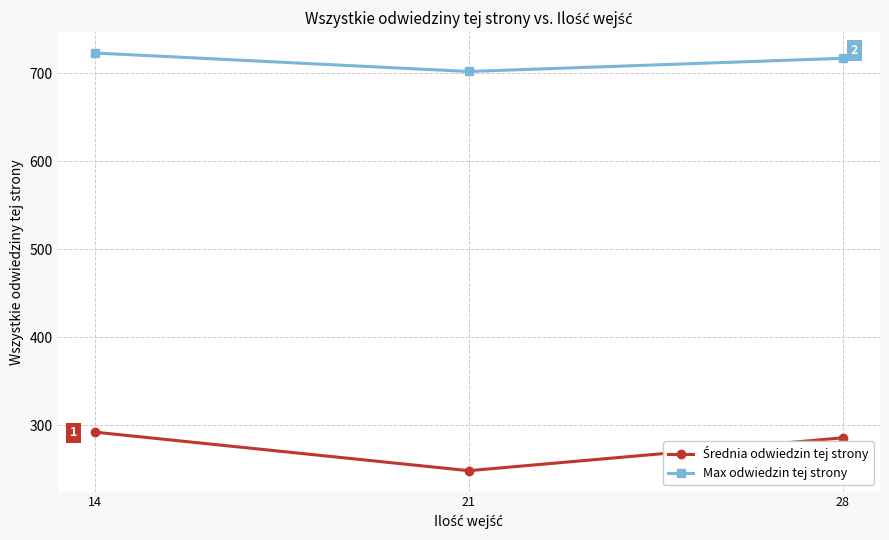

How many data points does each series have?

3